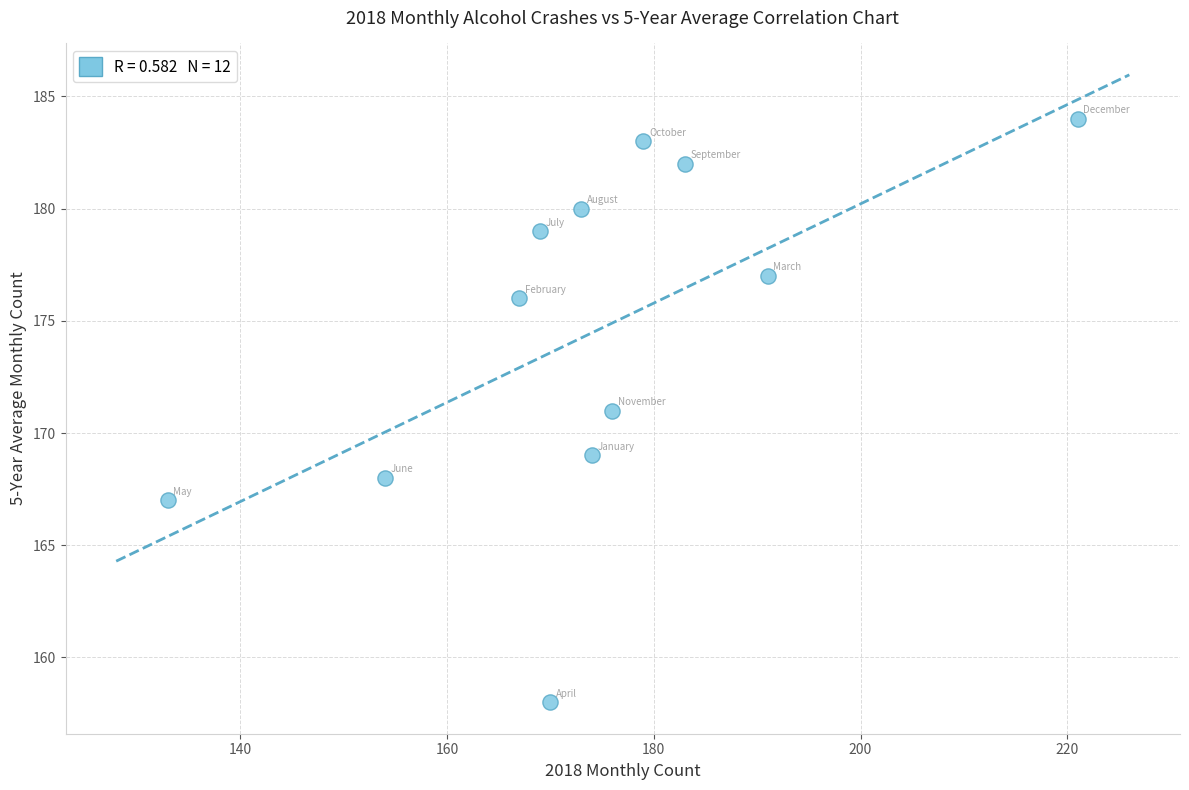

What is the range of X values (max minus min)?

88